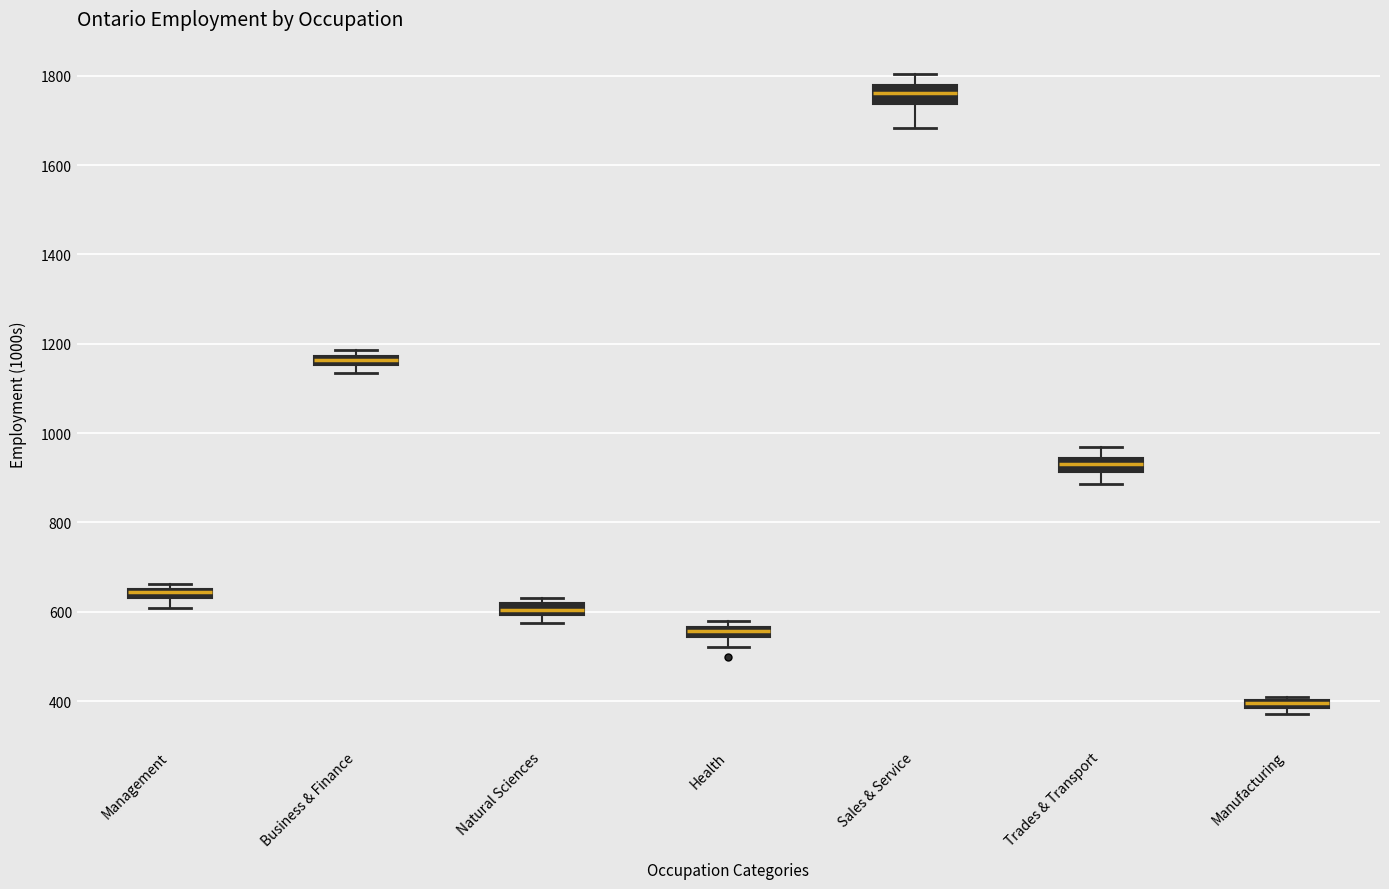

Where is the lower edge of the box for Manufacturing on the y-axis? The values are not printed on the chart, so give them approximately, as read against the axis.

380